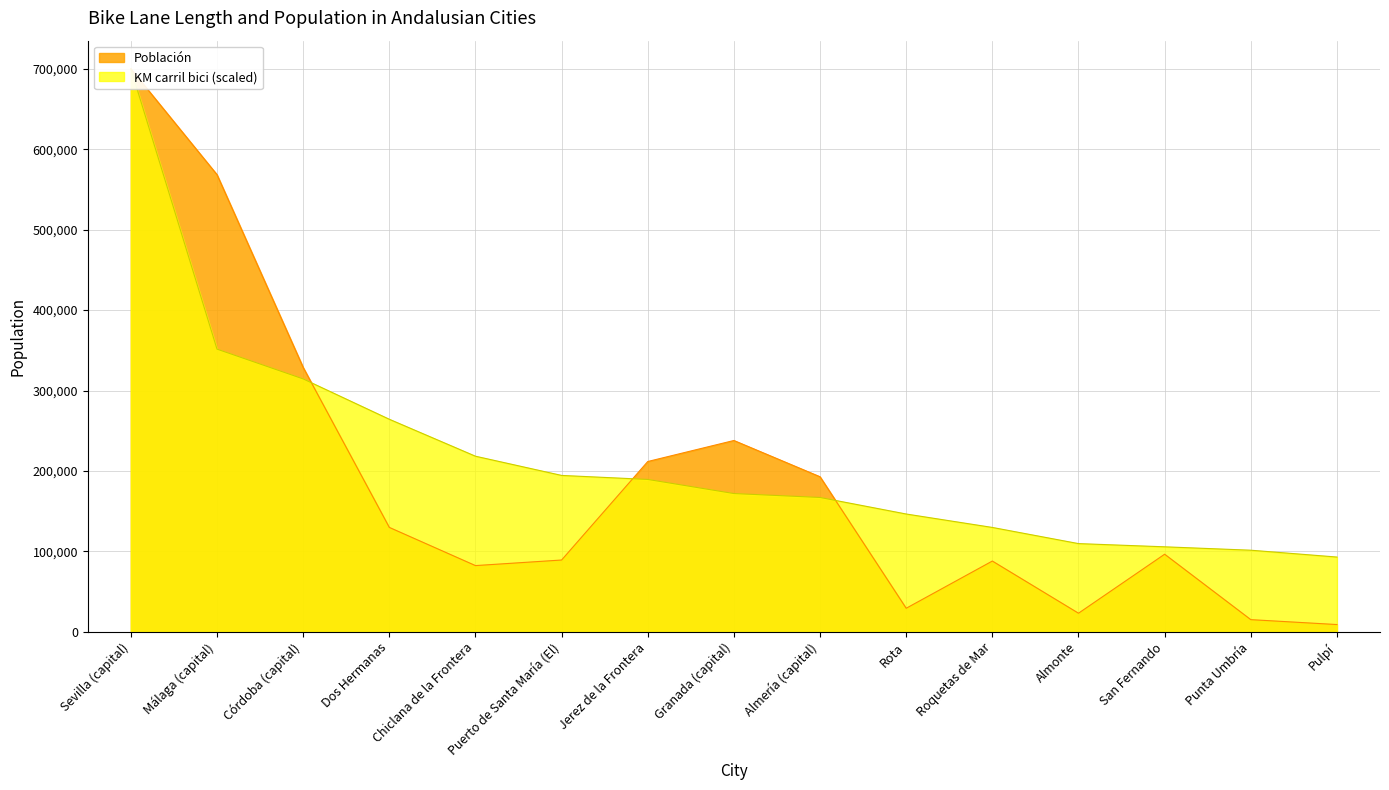

At which label does Población first exceed 96361?

Sevilla (capital)